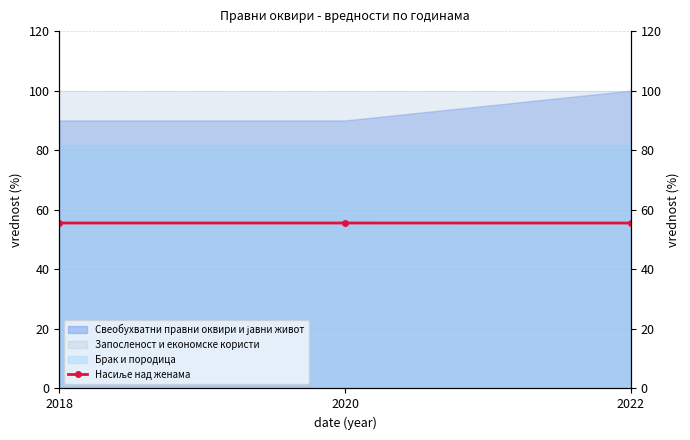

Is it true that the value at 2020 is 55.6?

True